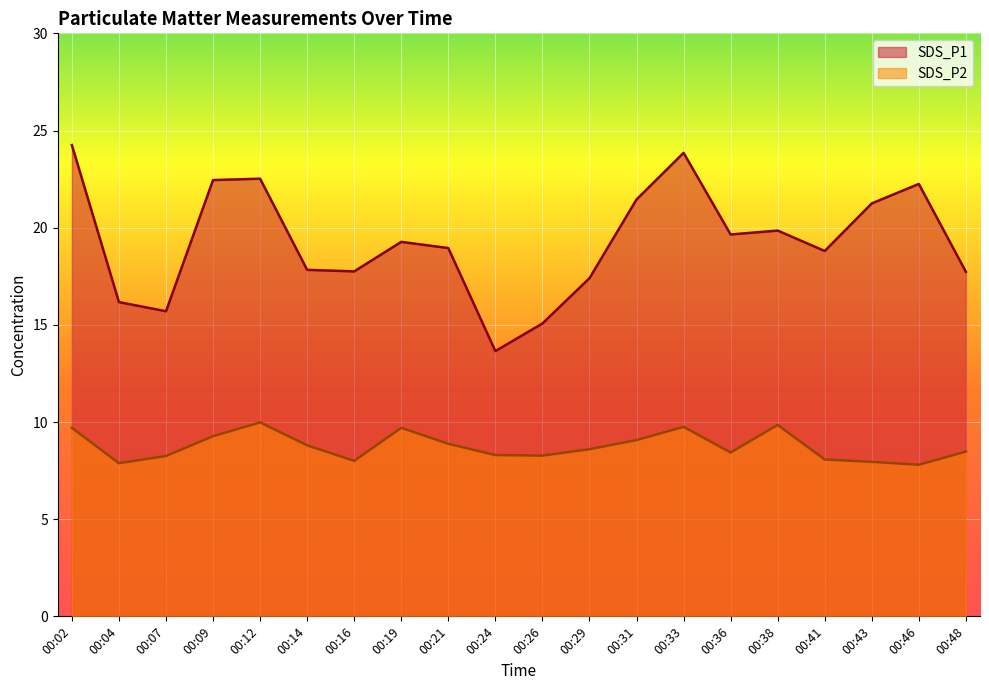

Where is the first local minimum for SDS_P1?

00:07